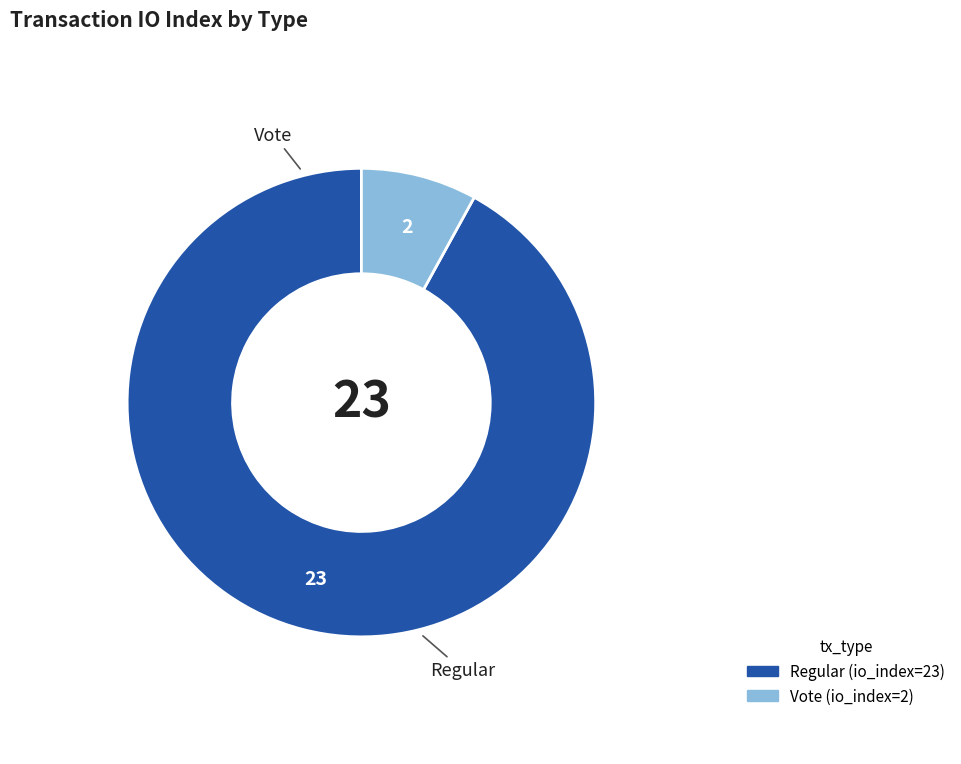

Between Regular (io_index=23) and Vote (io_index=2), which is larger?

Regular (io_index=23)